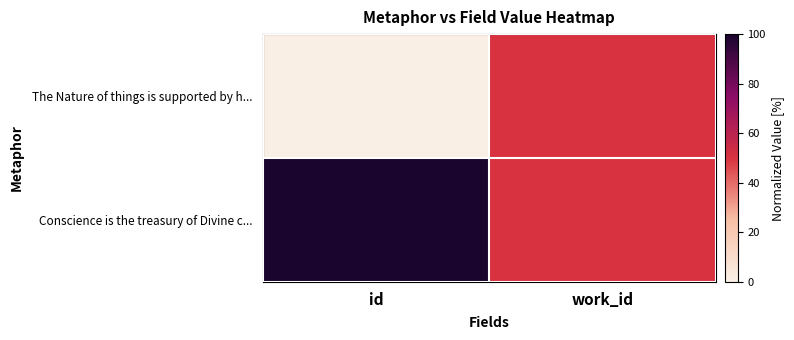

Reading right to left, extract all data points from this chart.

The Nature of things is supported by h...: work_id=50	id=0
Conscience is the treasury of Divine c...: work_id=50	id=100